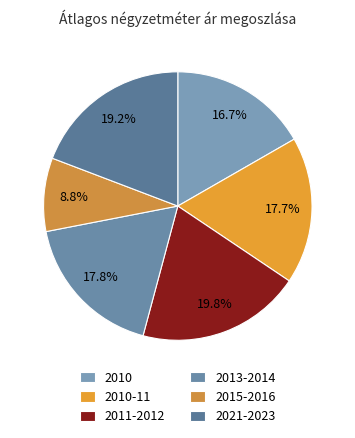

Is 2021-2023 the majority of the pie?

No